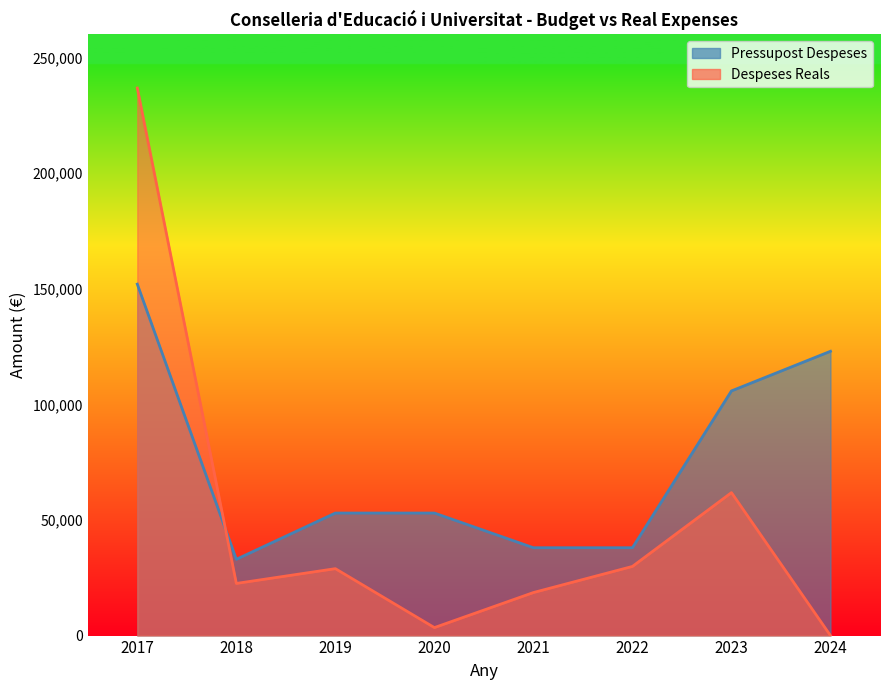

List the series in order of their overall mean, lowest first.

Despeses Reals, Pressupost Despeses